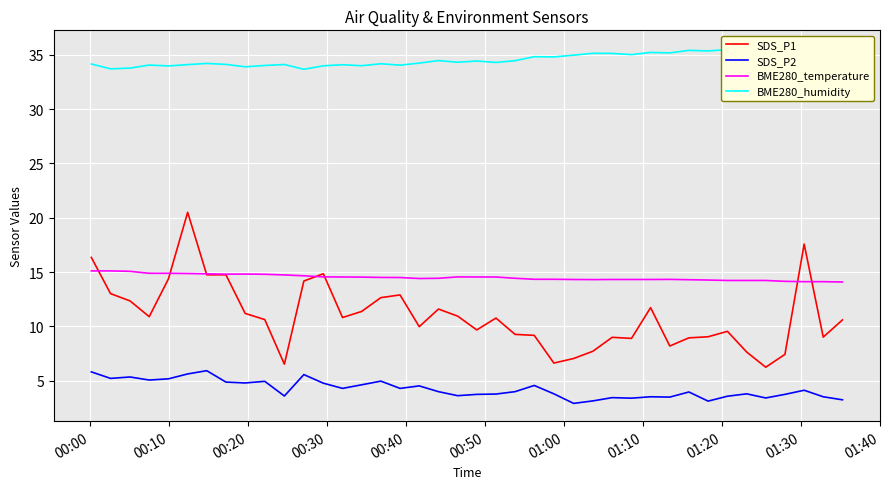

What is the minimum value for SDS_P2?

2.9